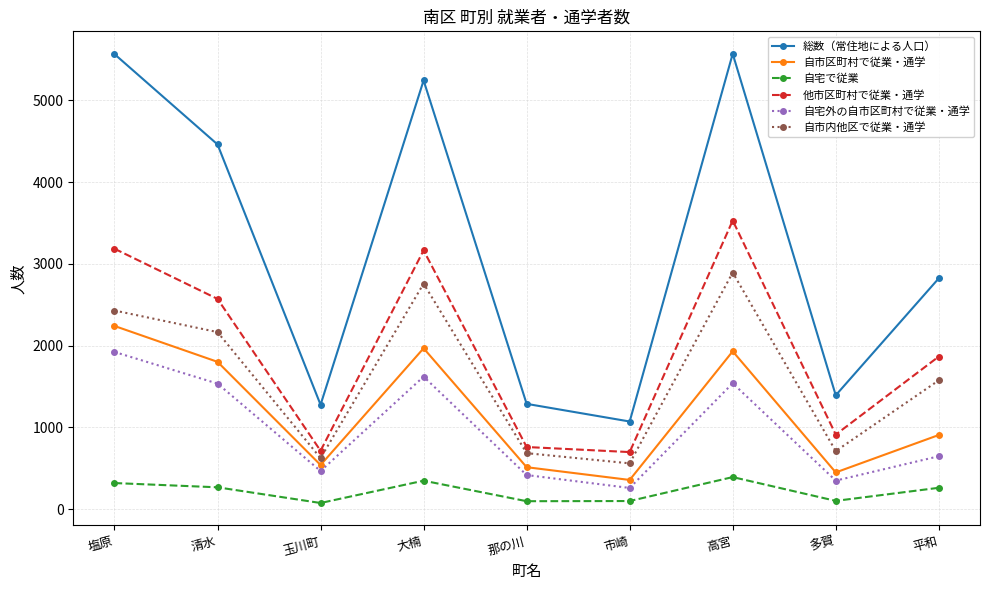

How many categories are shown in the chart?

9